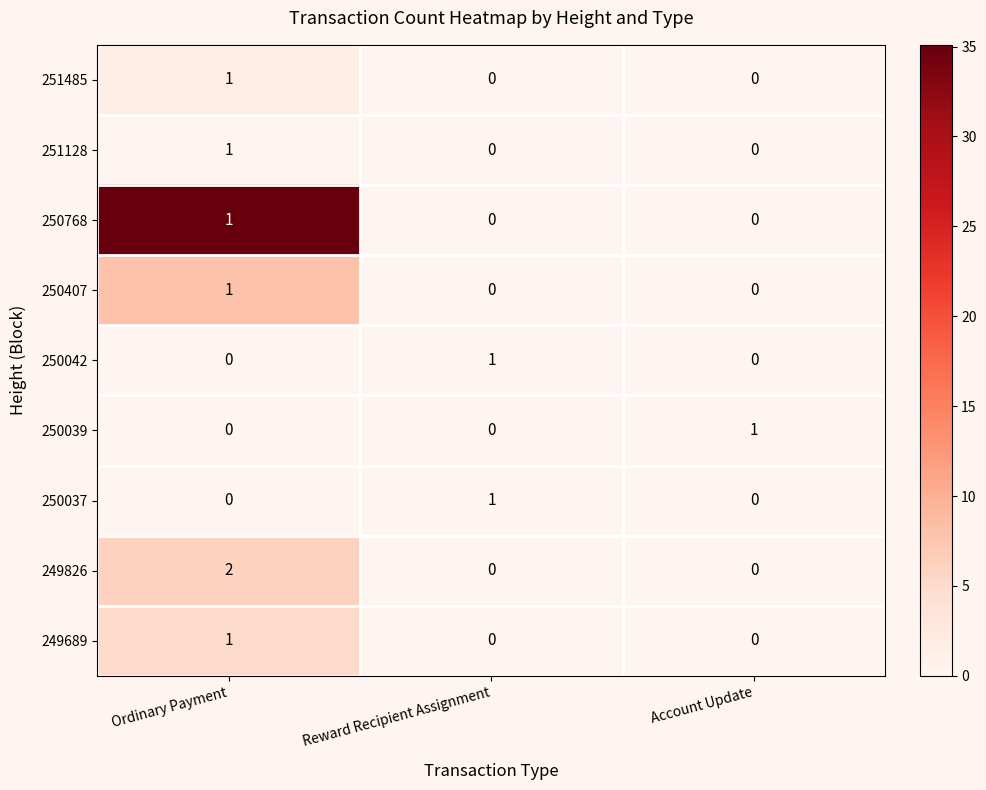

Which series has the largest total across all categories?

249826